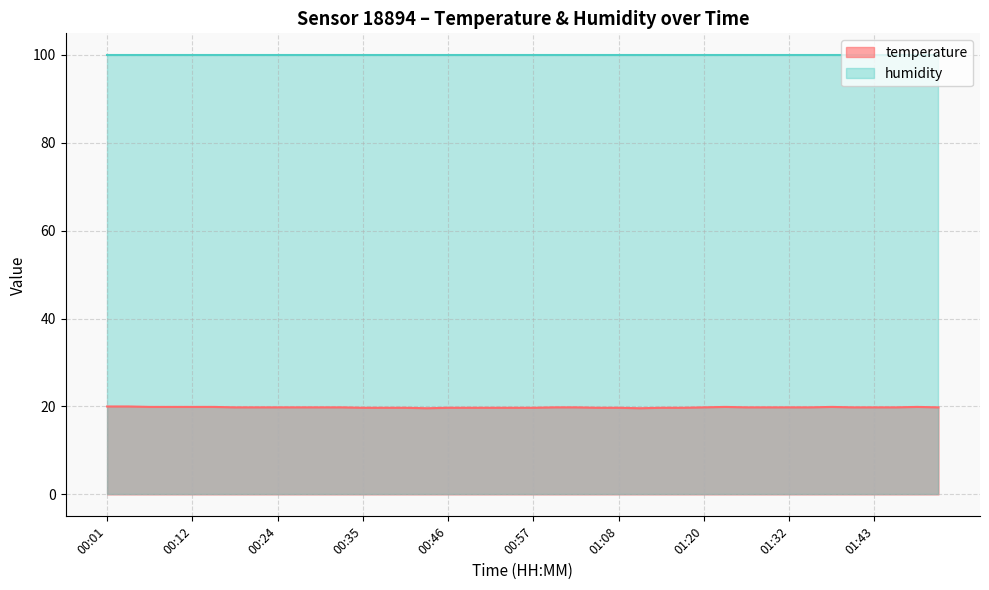

Rank the categories by value from lowest to highest.

00:43, 01:11, 00:35, 00:38, 00:40, 00:46, 00:49, 00:52, 00:54, 00:57, 01:06, 01:08, 01:14, 01:17, 00:18, 00:21, 00:24, 00:26, 00:29, 00:32, 01:00, 01:03, 01:20, 01:26, 01:29, 01:32, 01:35, 01:41, 01:43, 01:46, 01:52, 00:07, 00:10, 00:12, 00:15, 01:23, 01:38, 01:49, 00:01, 00:04